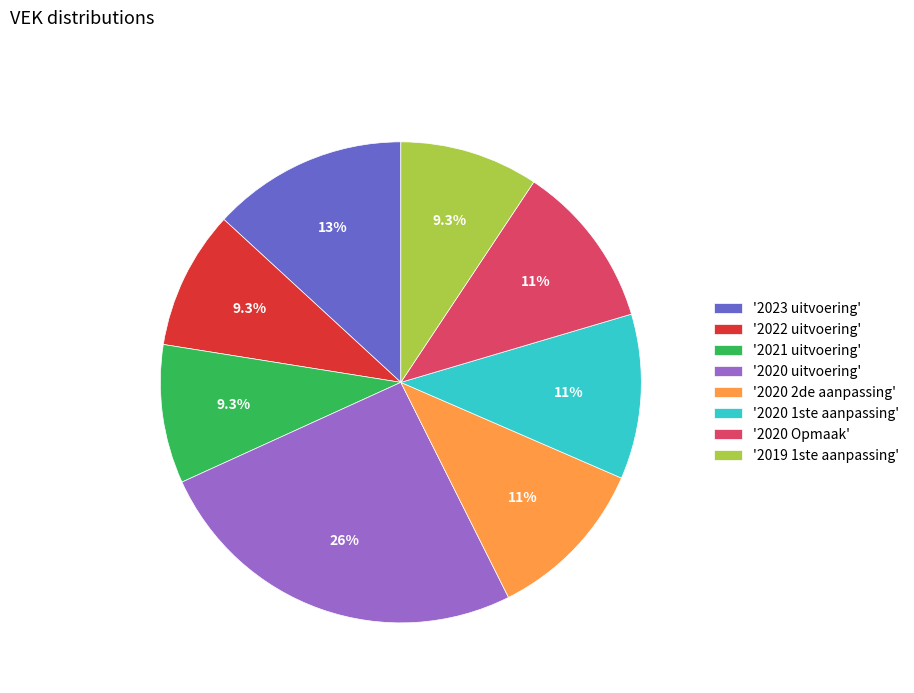

Does '2020 uitvoering' represent more than half of the total?

No